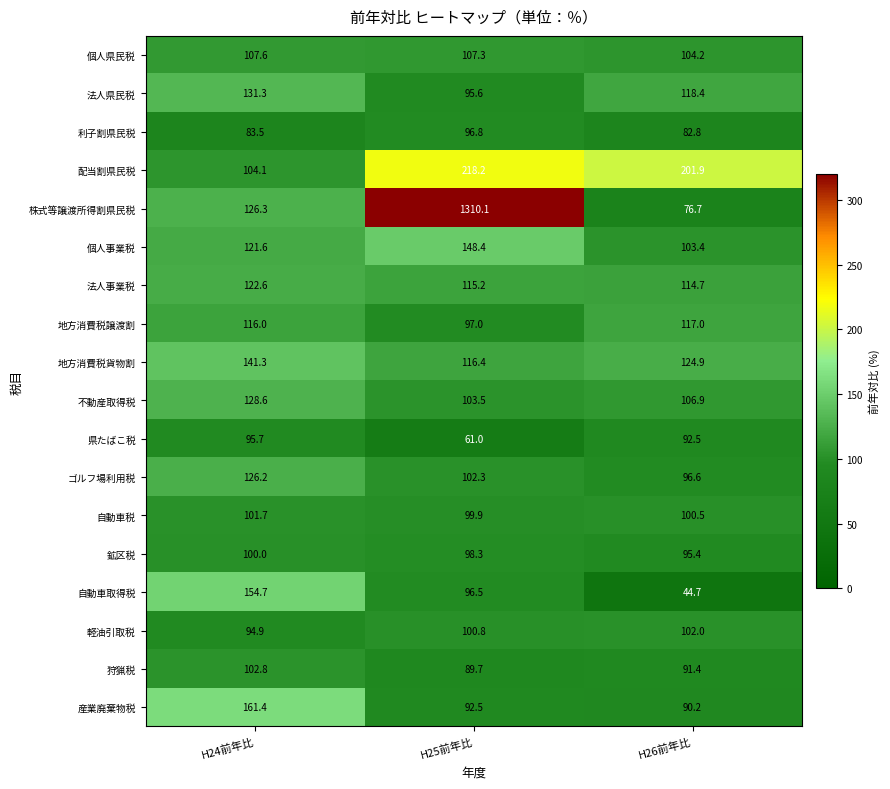

How many distinct data groups are displayed?

18